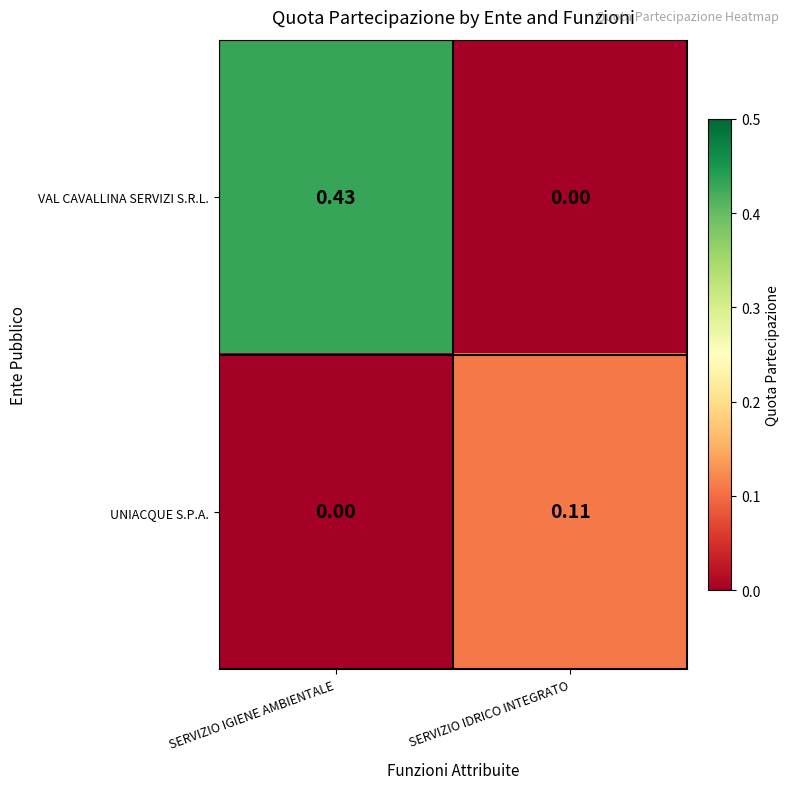

Which series changed the most between SERVIZIO IGIENE AMBIENTALE and SERVIZIO IDRICO INTEGRATO?

VAL CAVALLINA SERVIZI S.R.L.